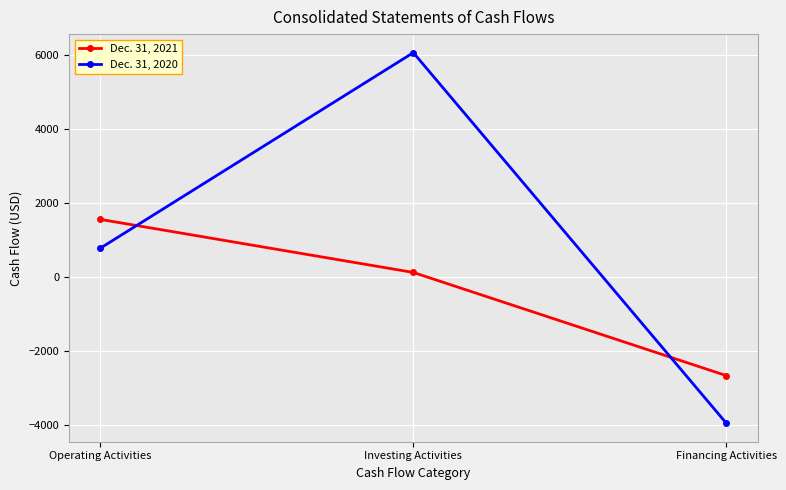

True or false: Dec. 31, 2021 has a value of 114 at Investing Activities.

True